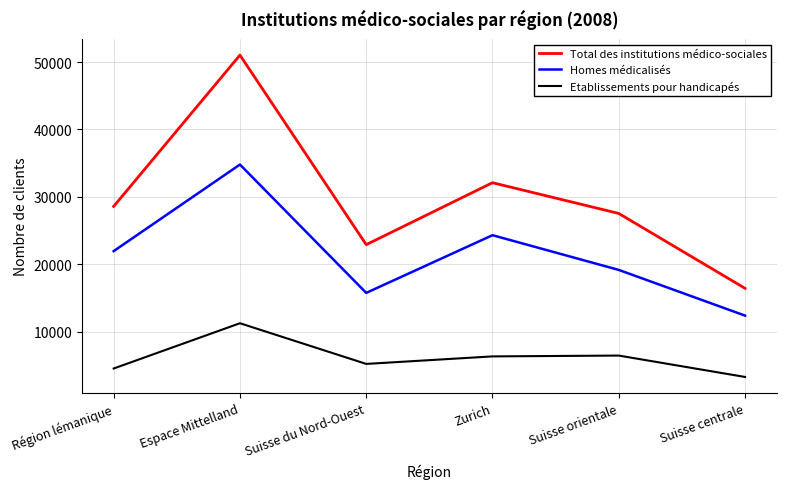

Which series has the largest range (max minus min)?

Total des institutions médico-sociales